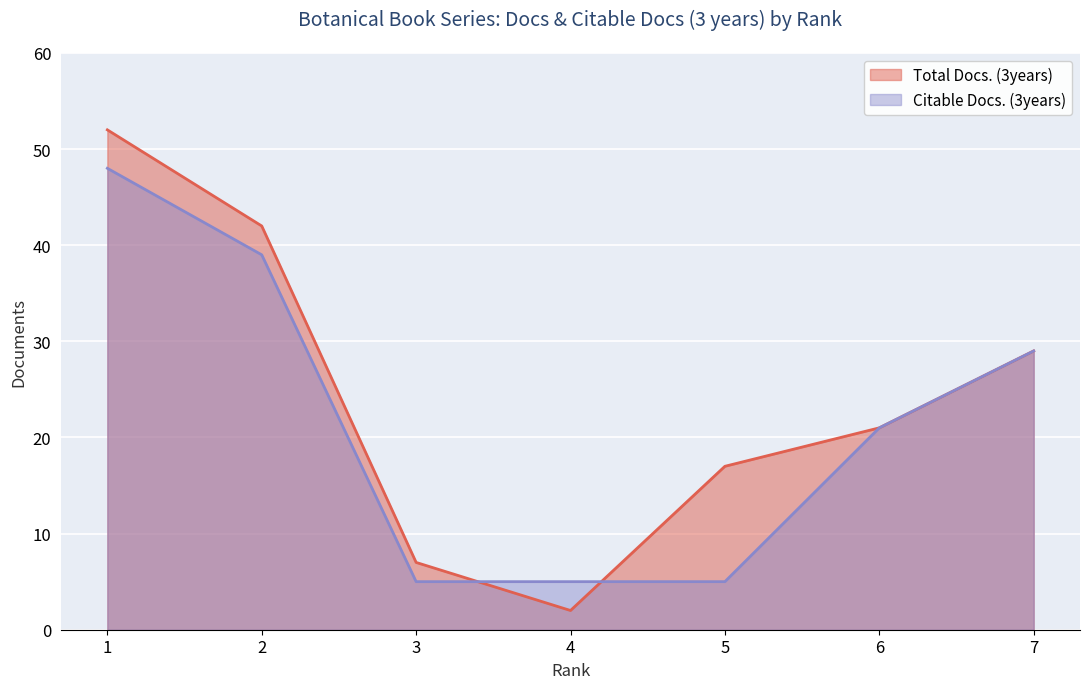

How many values in the Citable Docs. (3years) series are below 21?

3